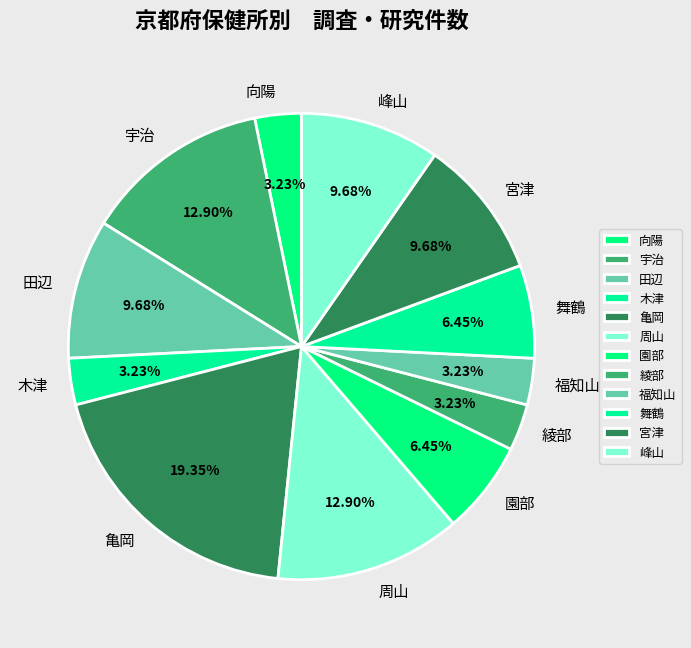

To the nearest percent, what is the difference between the largest and smallest slice percentages?

16%